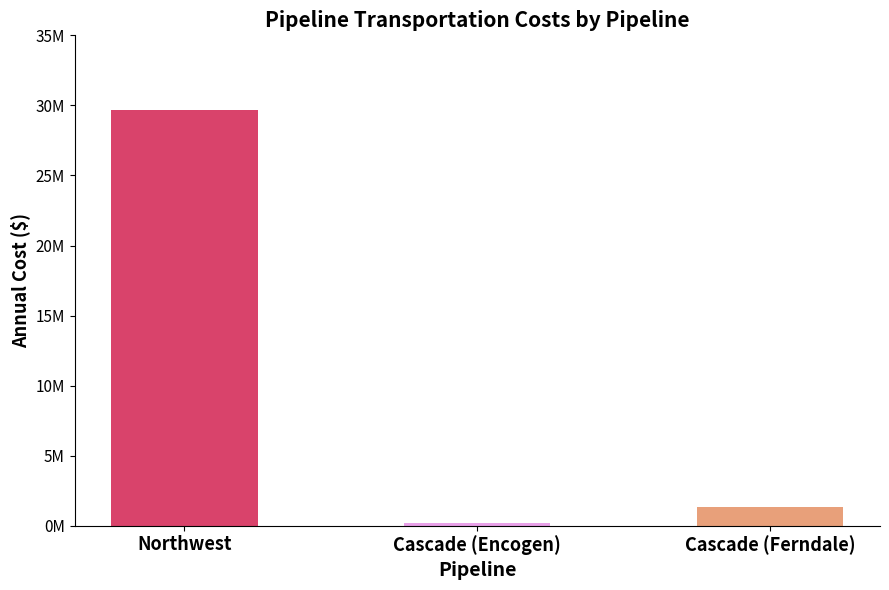

What is the value of the 2nd bar from the left?

205545.4